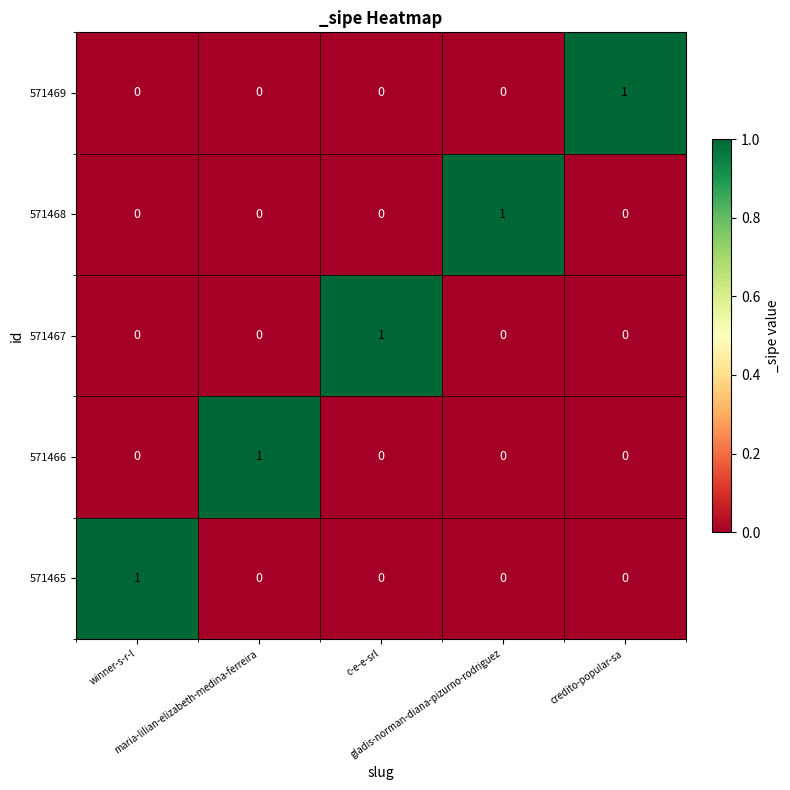

How many 571467 values are between 0 and 1?

5